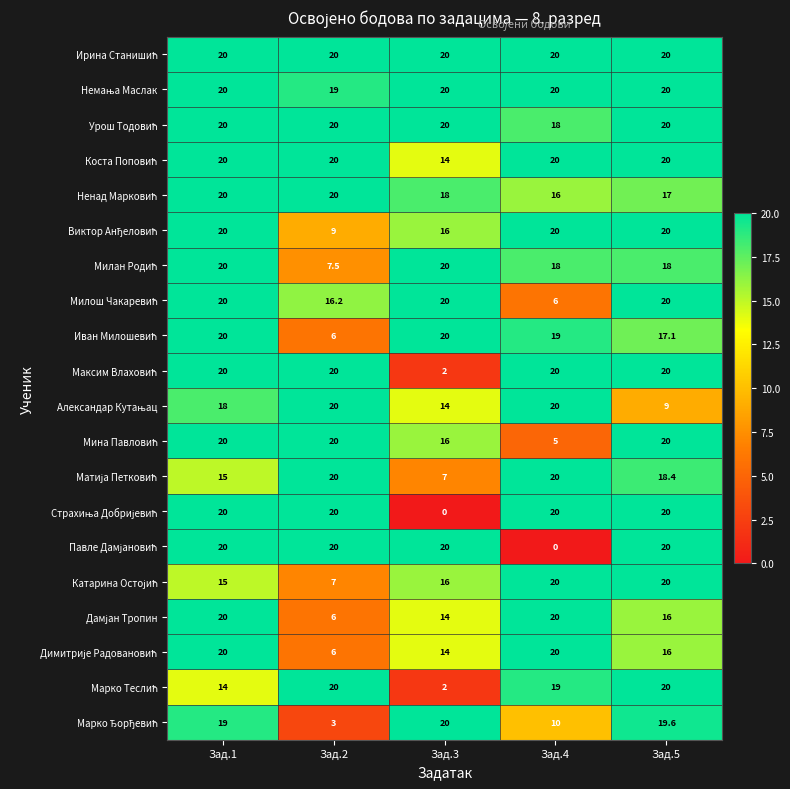

What is the total value across all series at Зад.3?

293.0